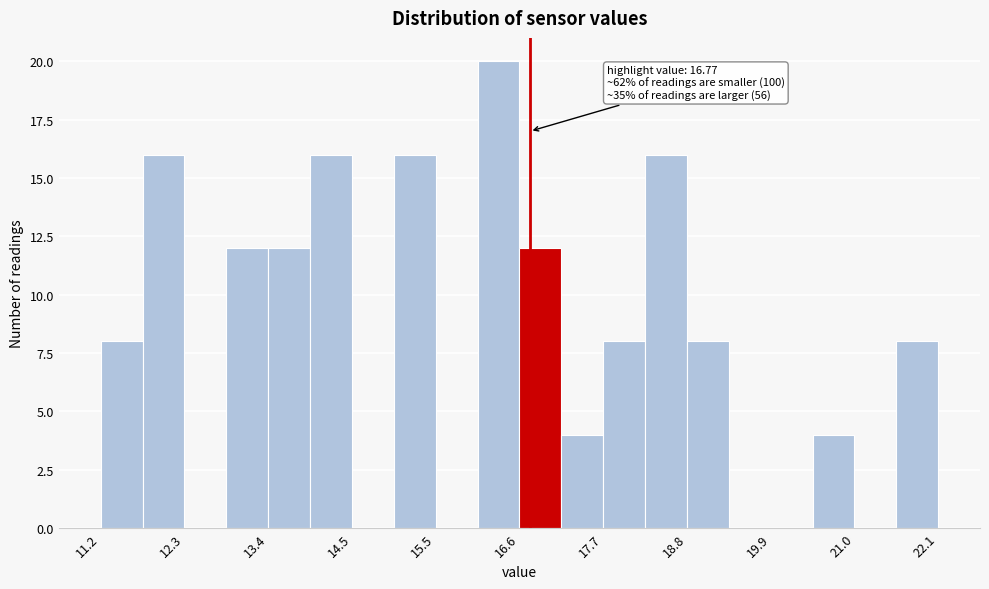

Read against the x-axis, roughly where is the centre of the tallest bar?

16.4